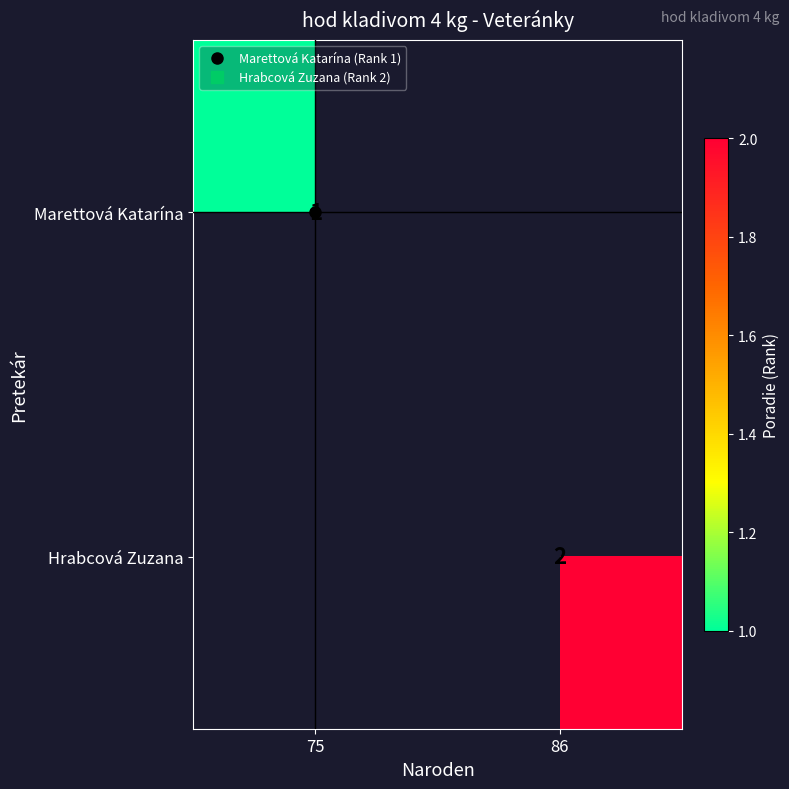

Is the value of Marettová Katarína at 86 greater than the value of Hrabcová Zuzana at 86?

No